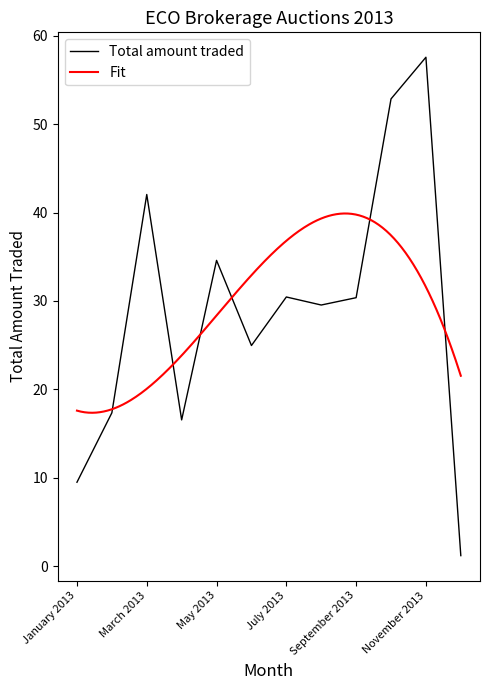

What is the highest value of the Total amount traded series?

57.6